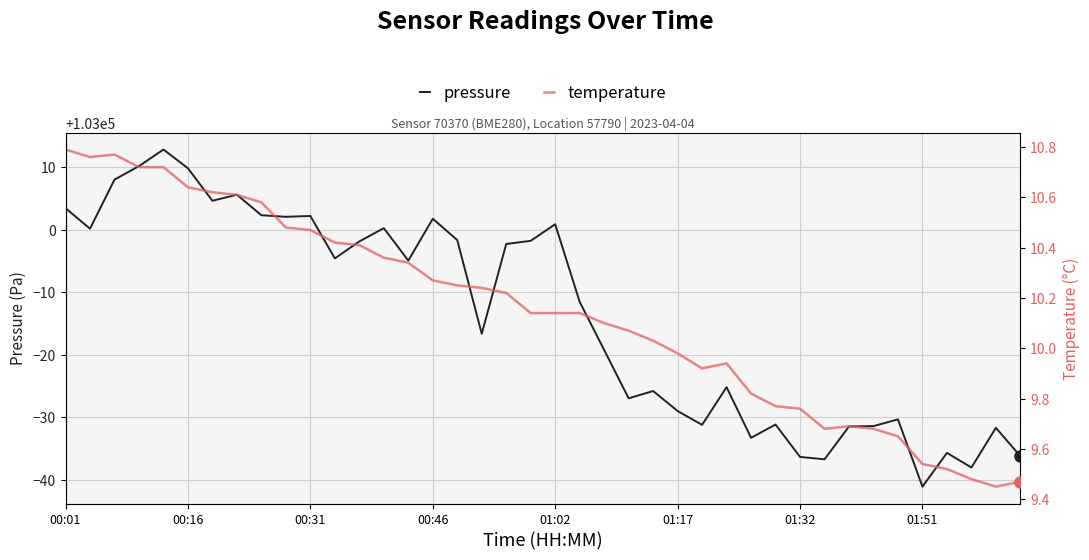

What is the difference between the temperature values at 23 and 12?

0.3